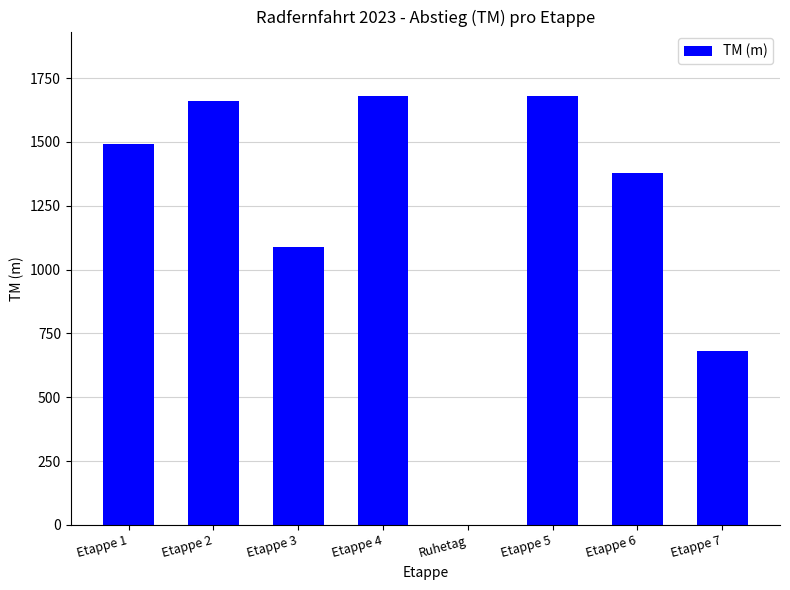

What is the change in value from Etappe 2 to Etappe 3?

-570